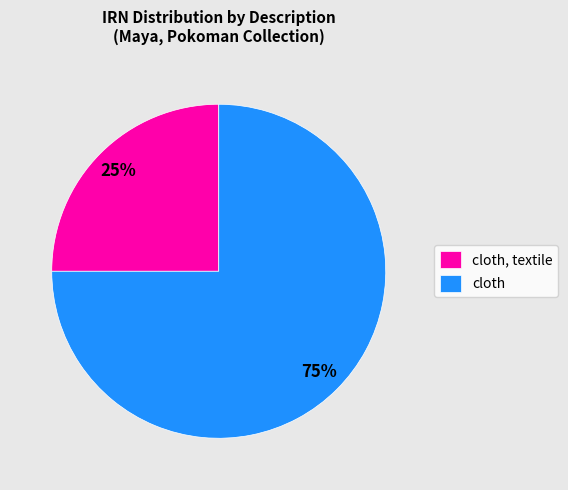

Is there any slice that represents more than half of the pie?

Yes